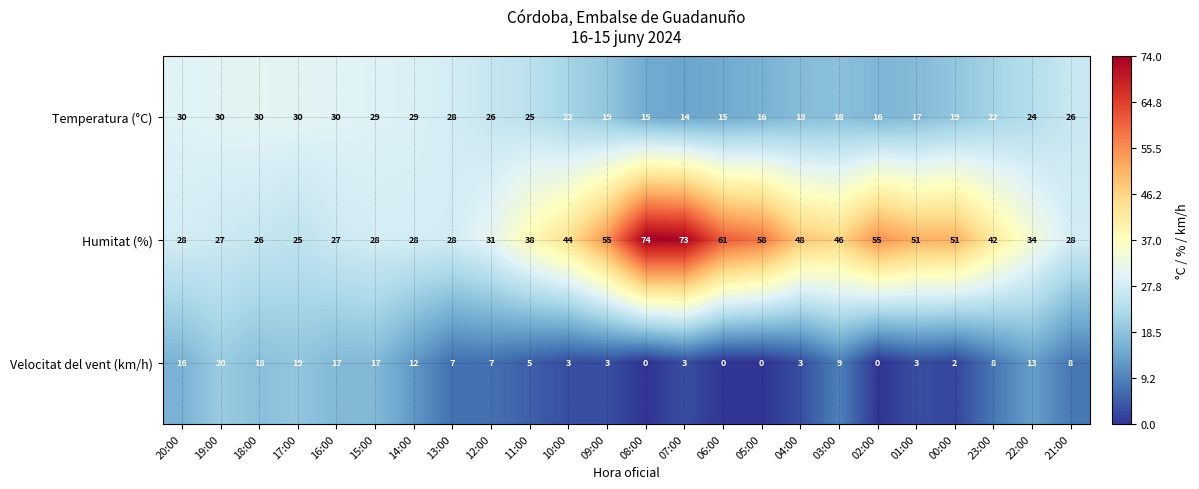

What is the difference between the Velocitat del vent (km/h) values at 15:00 and 07:00?

14